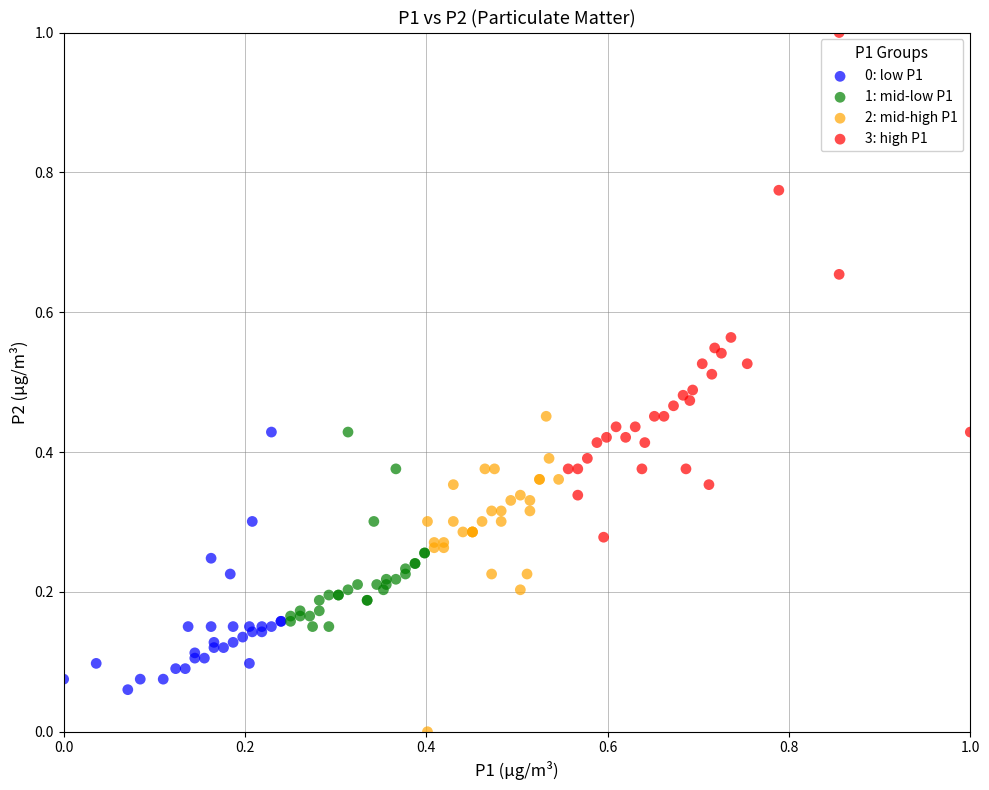

Which series contains the lowest Y value?

2: mid-high P1